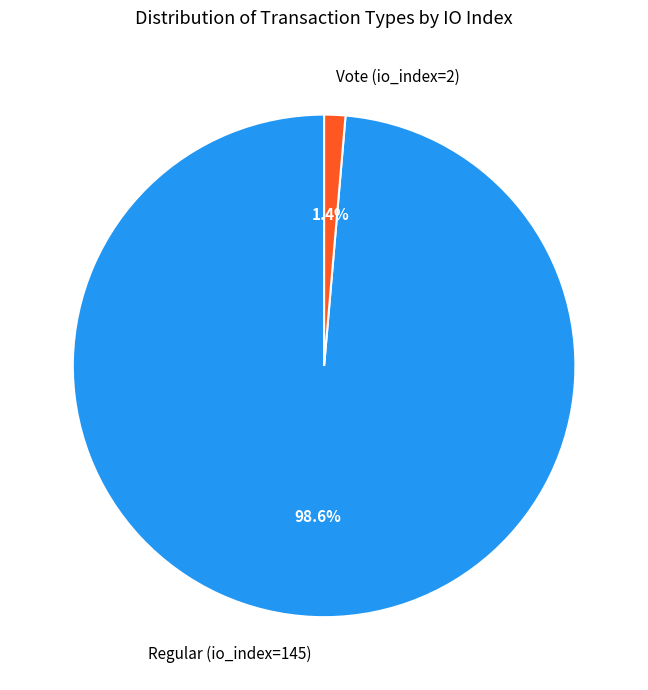

The Vote (io_index=2) slice represents 16% of the pie. True or false?

False